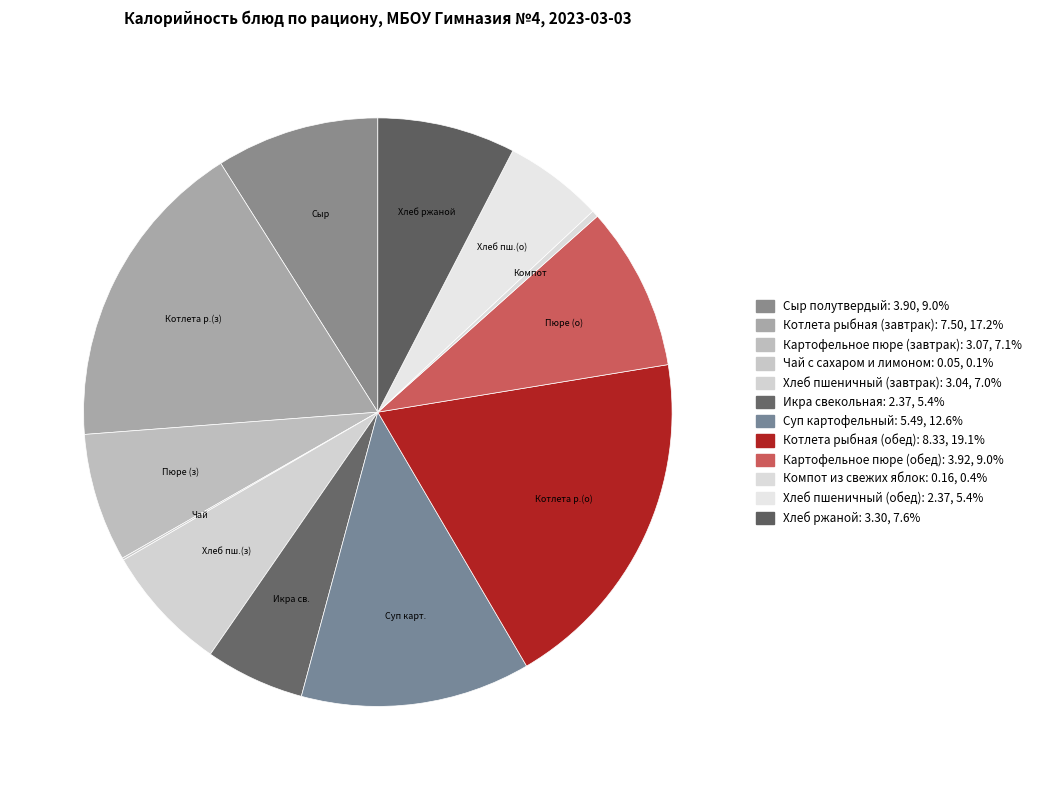

What percentage is the Картофельное пюре (завтрак) slice, to the nearest percent?

7%